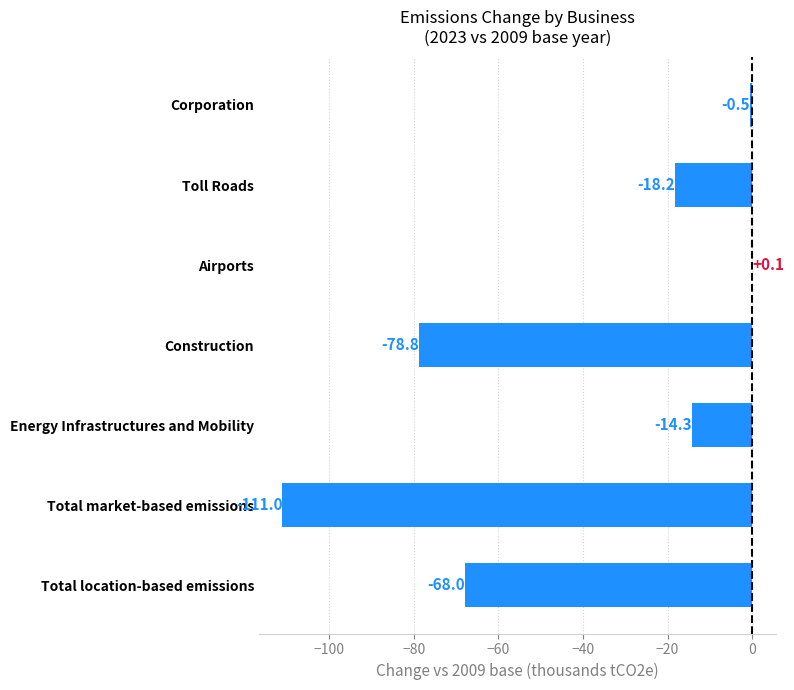

The chart shows a value of -199.8 at Total market-based emissions. True or false?

False